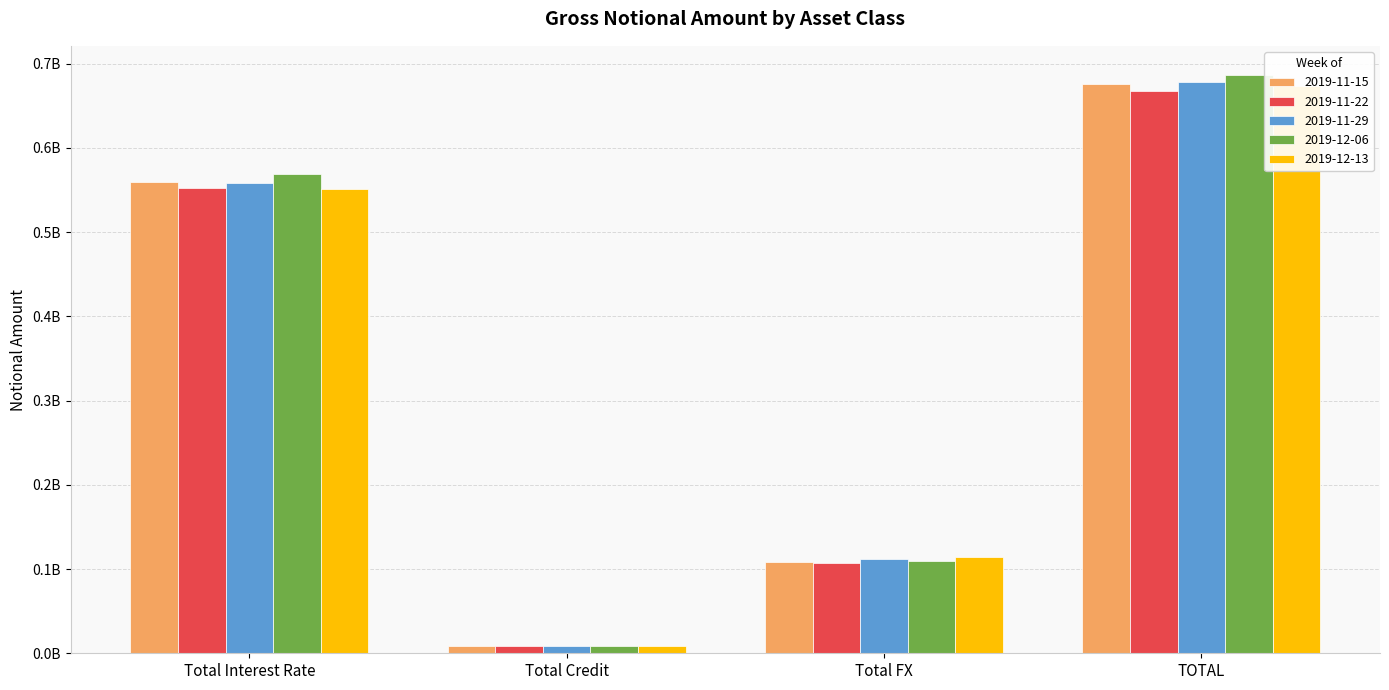

Is it true that 2019-11-15 equals 559223658 at Total Interest Rate?

True